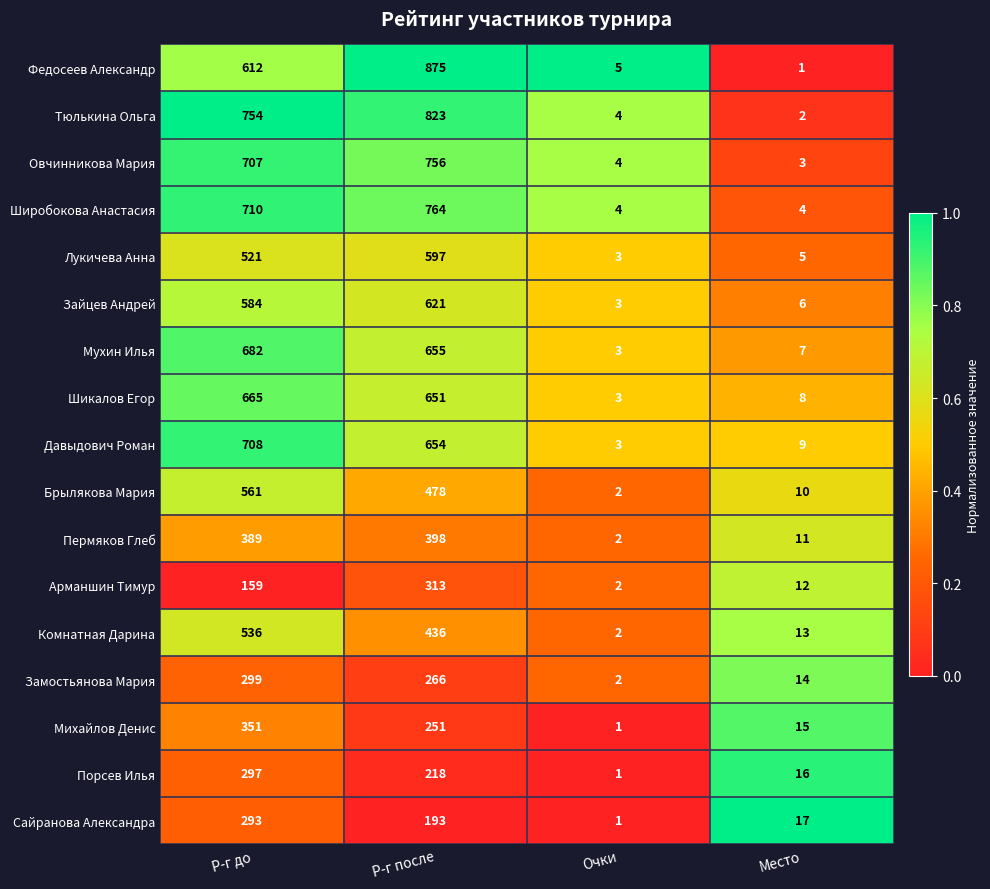

Is it true that Тюлькина Ольга equals 4 at Очки?

True